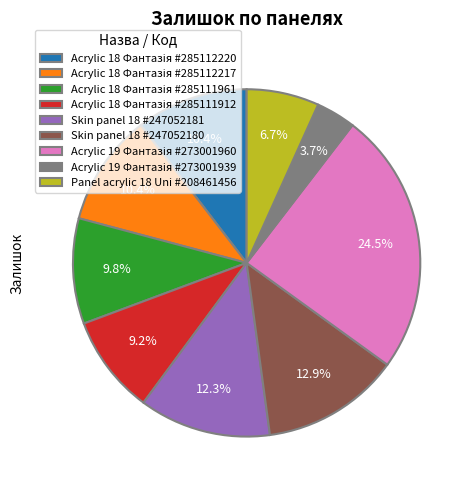

To the nearest percent, what is the difference between the largest and smallest slice percentages?

21%